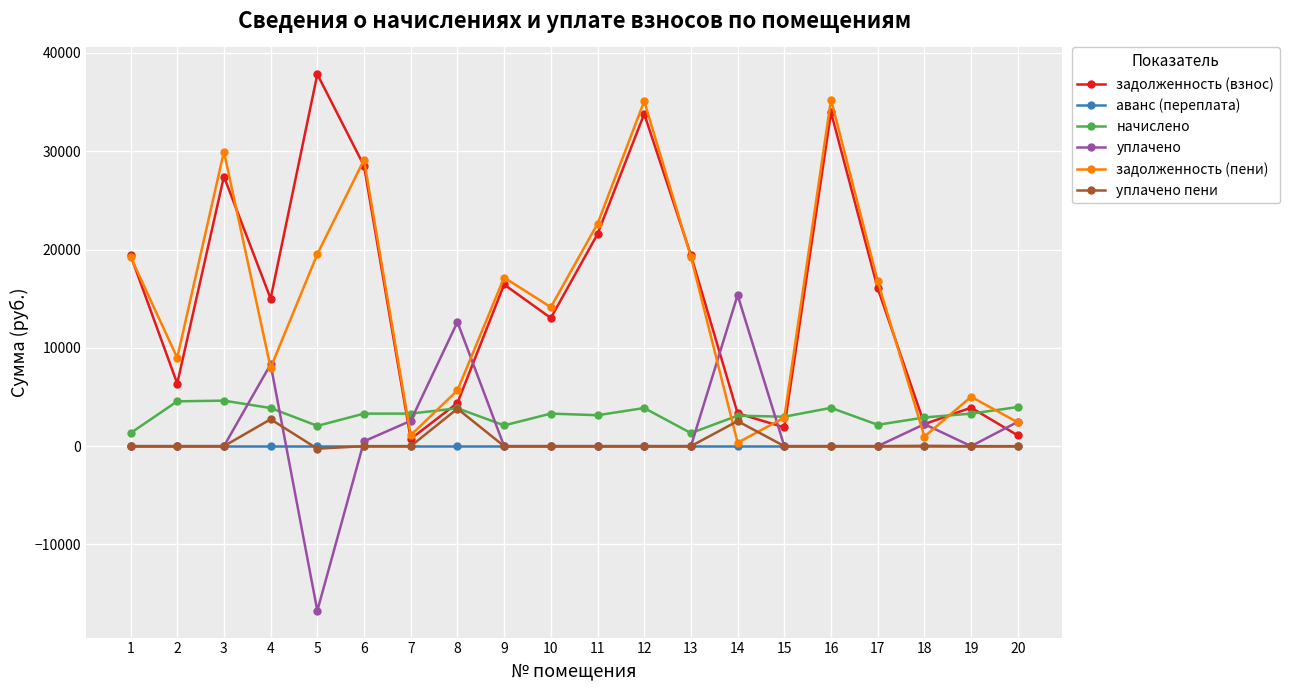

What is the value of the задолженность (пени) point at the 13th from the left?

19269.5